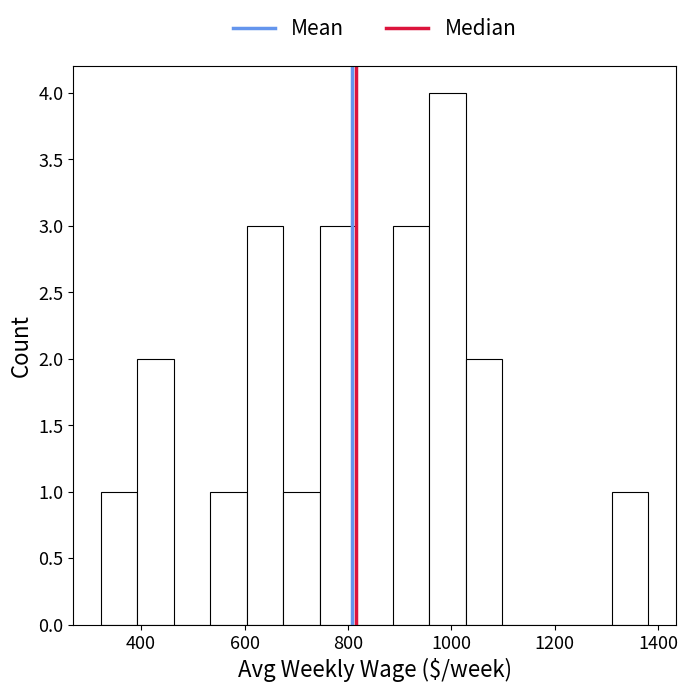

Around what value on the x-axis is the tallest bar? Give the approximate position of its centre, as read against the axis.

1000